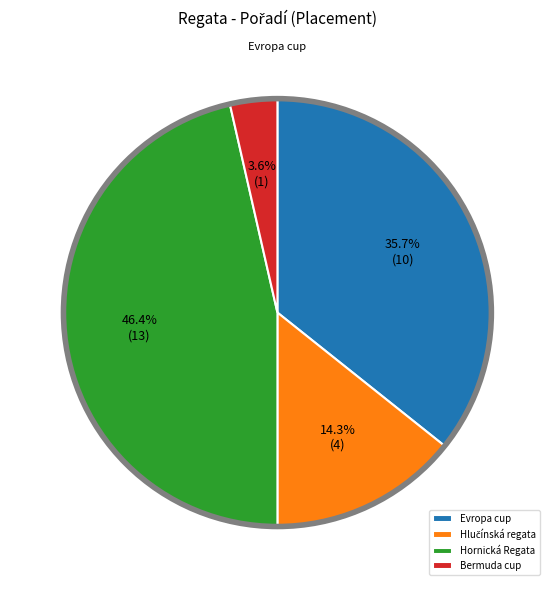

Combined, what portion of the pie is Bermuda cup and Hornická Regata?

50.0%